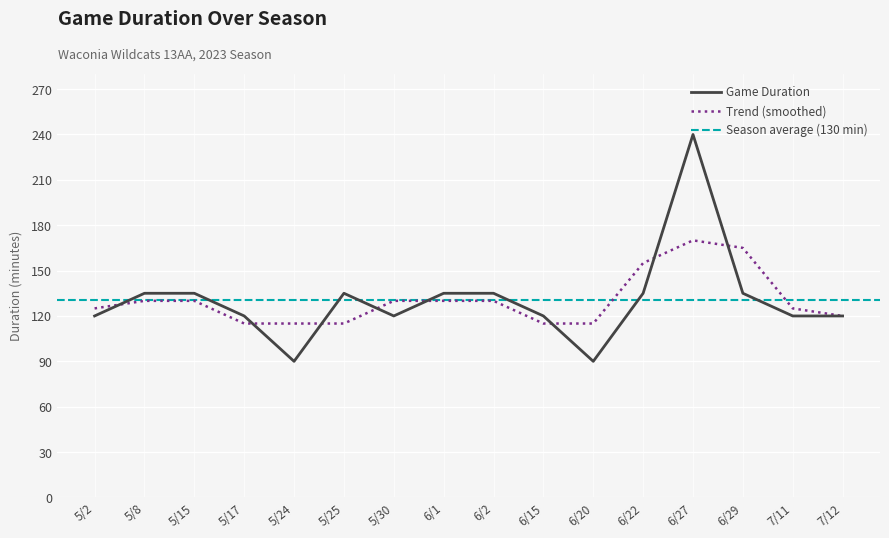

Where is the first local minimum?

5/24